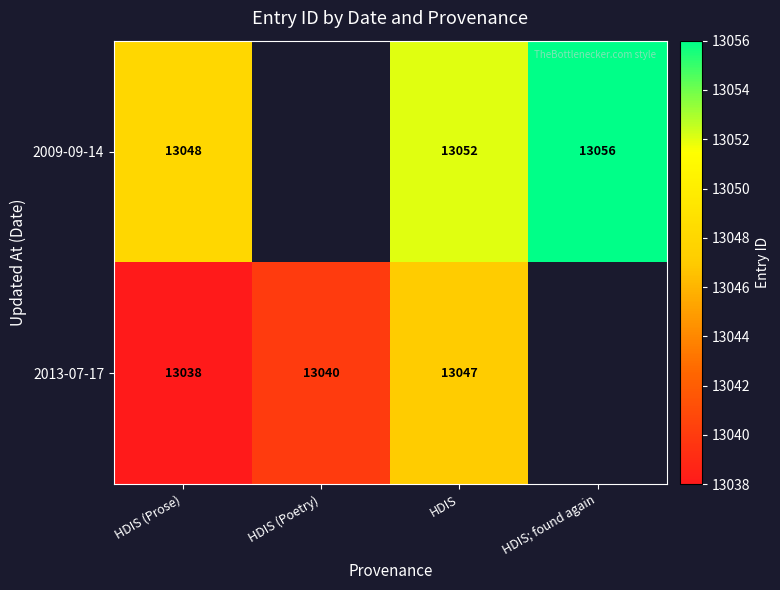

Is it true that 2013-07-17 equals 22573 at HDIS (Prose)?

False